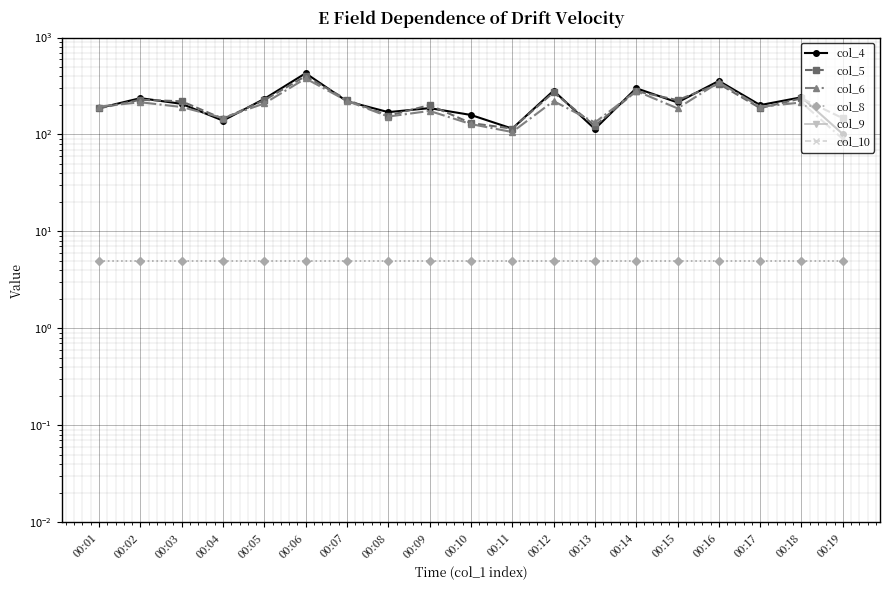

List the series in order of their peak value, highest first.

col_4, col_5, col_6, col_8, col_9, col_10